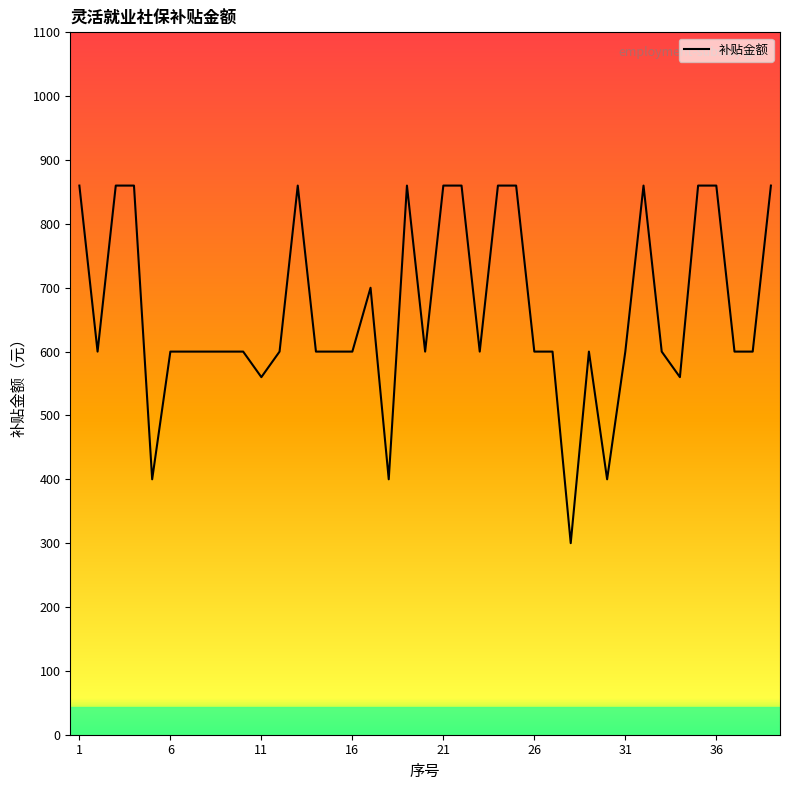

What is the greatest value displayed?

860